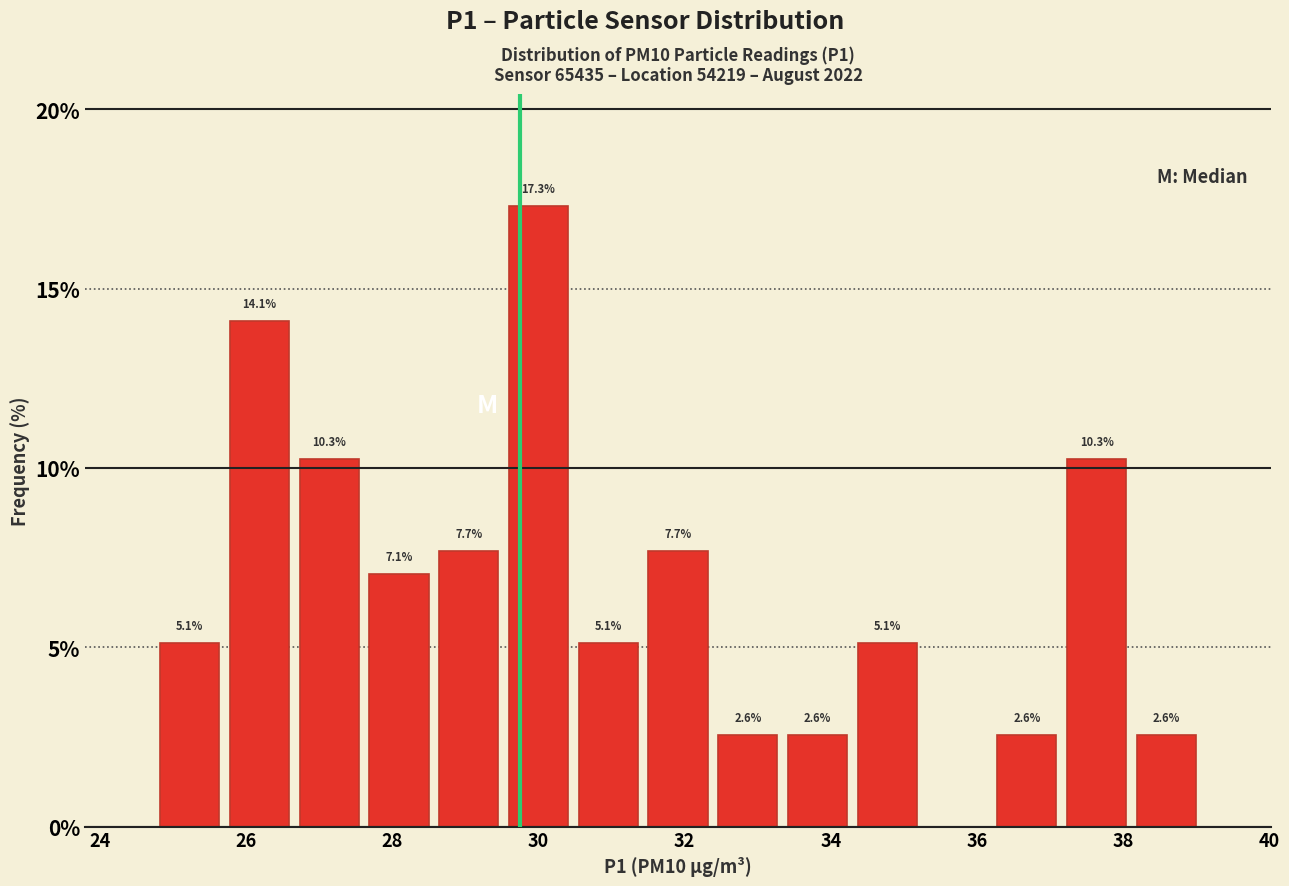

Over which range of the x-axis is the bar tallest?

29.6 to 30.4